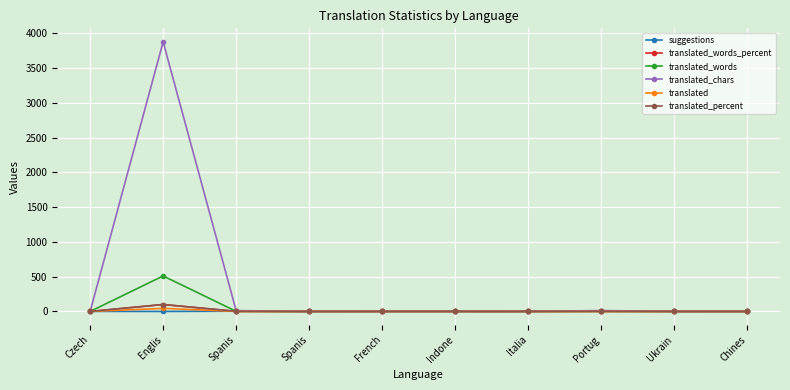

What is the difference between the suggestions values at French and Englis?

3.0